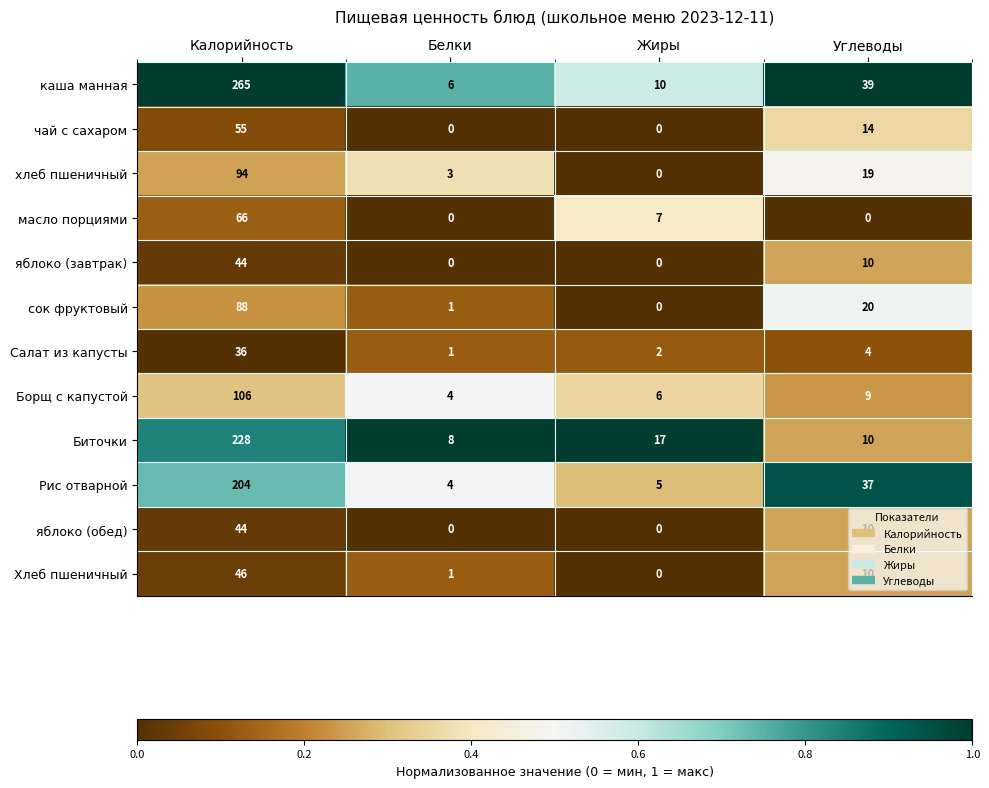

Is it true that Рис отварной equals 4 at Белки?

True